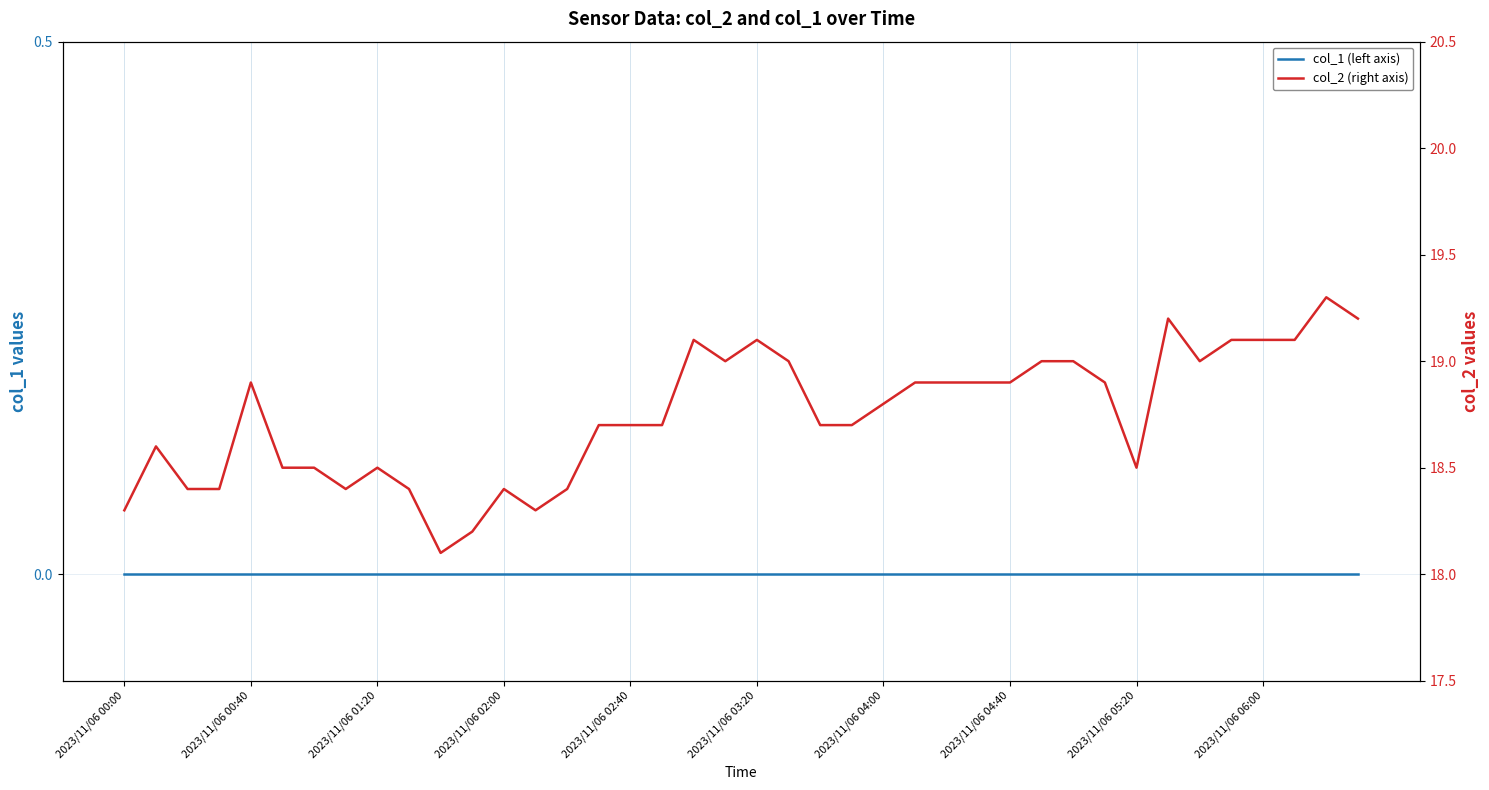

What is the spread (max minus min) of values at 38?

19.3